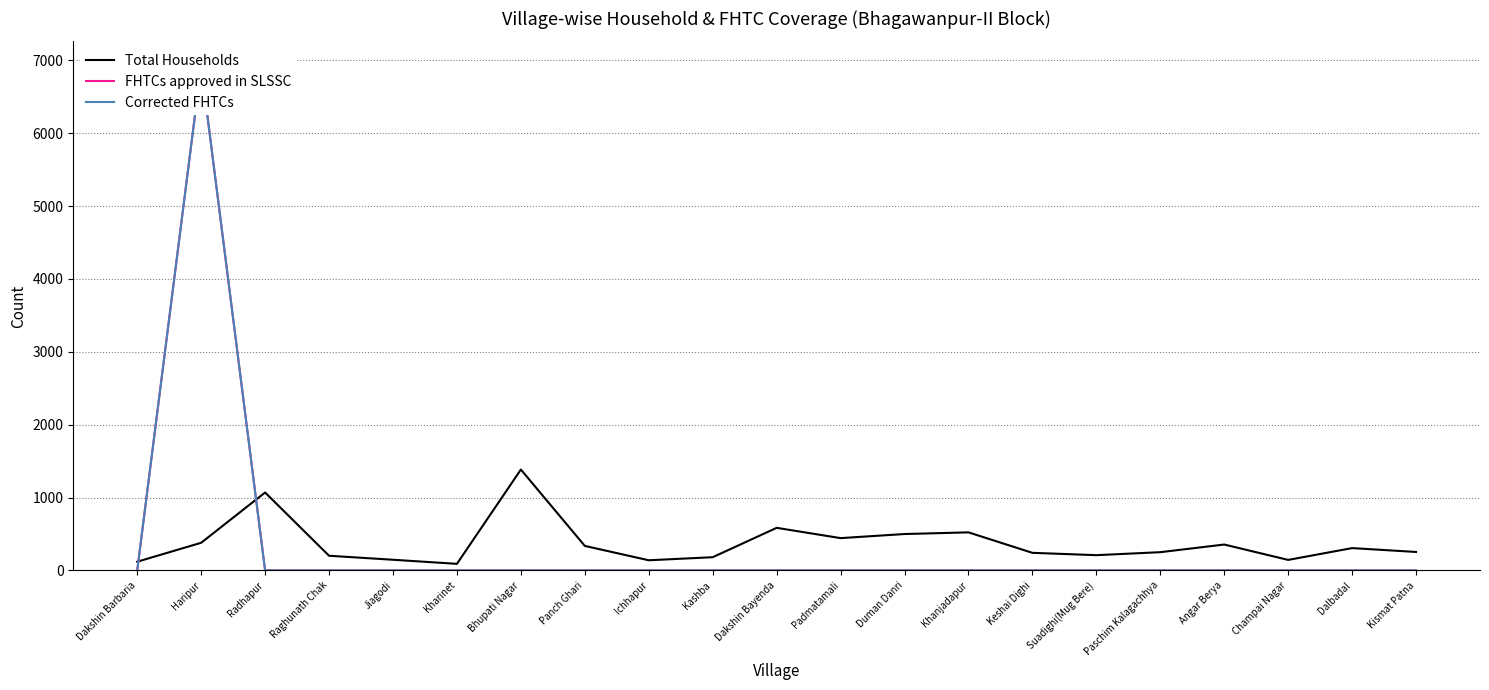

Where is the first local minimum for Total Households?

Kharinet